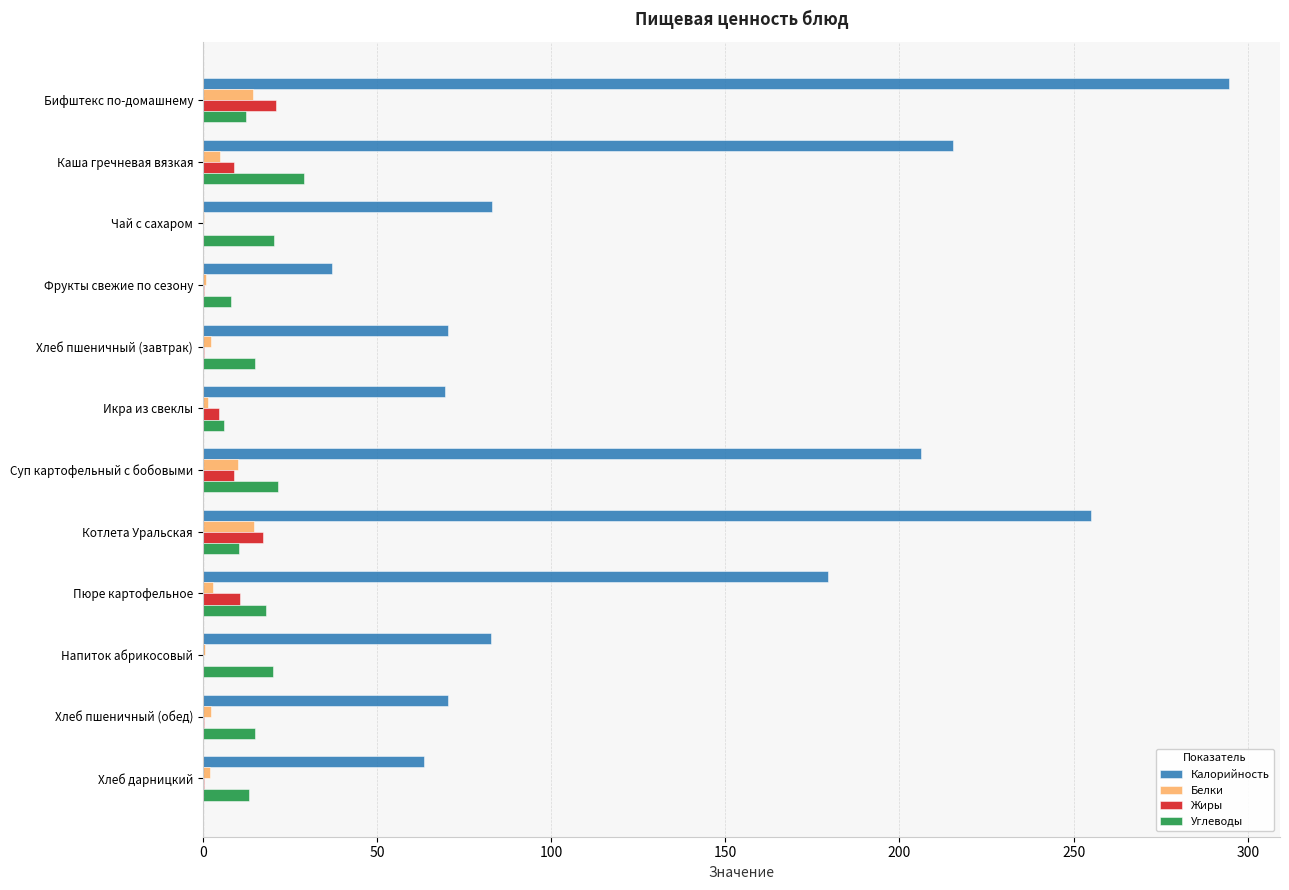

What is the sum of all Жиры values?

72.2